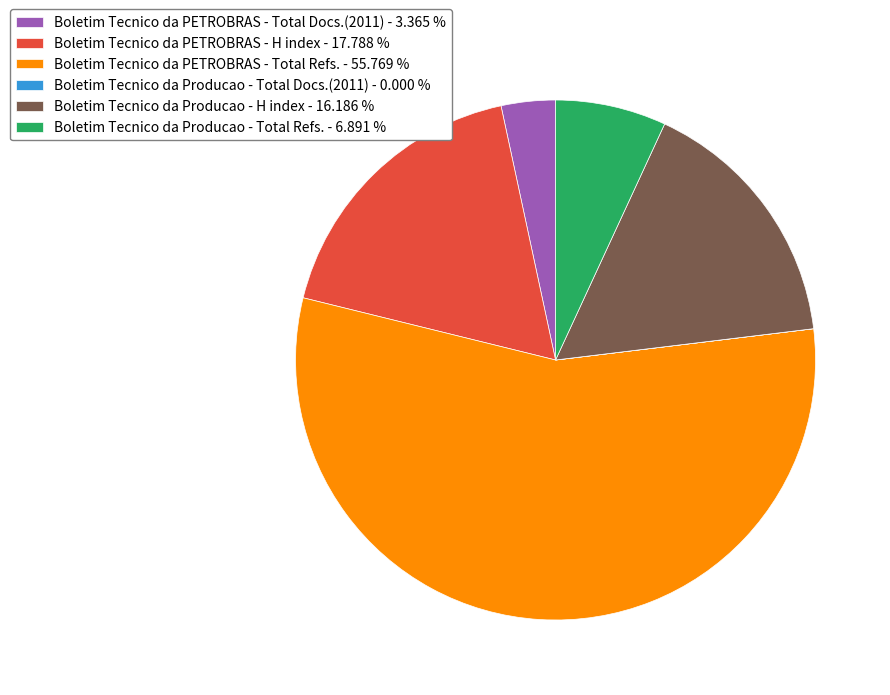

Which category has the biggest portion of the pie?

Boletim Tecnico da PETROBRAS - Total Refs. - 55.769 %